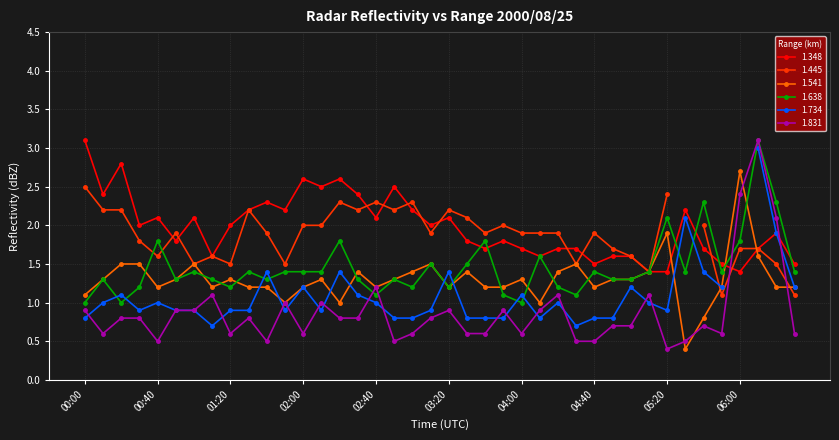

What is the sum of the 1.348 values at 05:30 and 00:40?

4.3